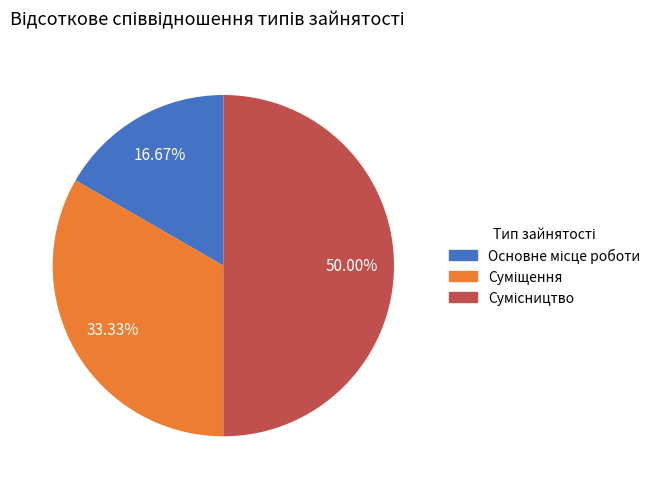

What percentage is the Суміщення slice, to the nearest percent?

33%